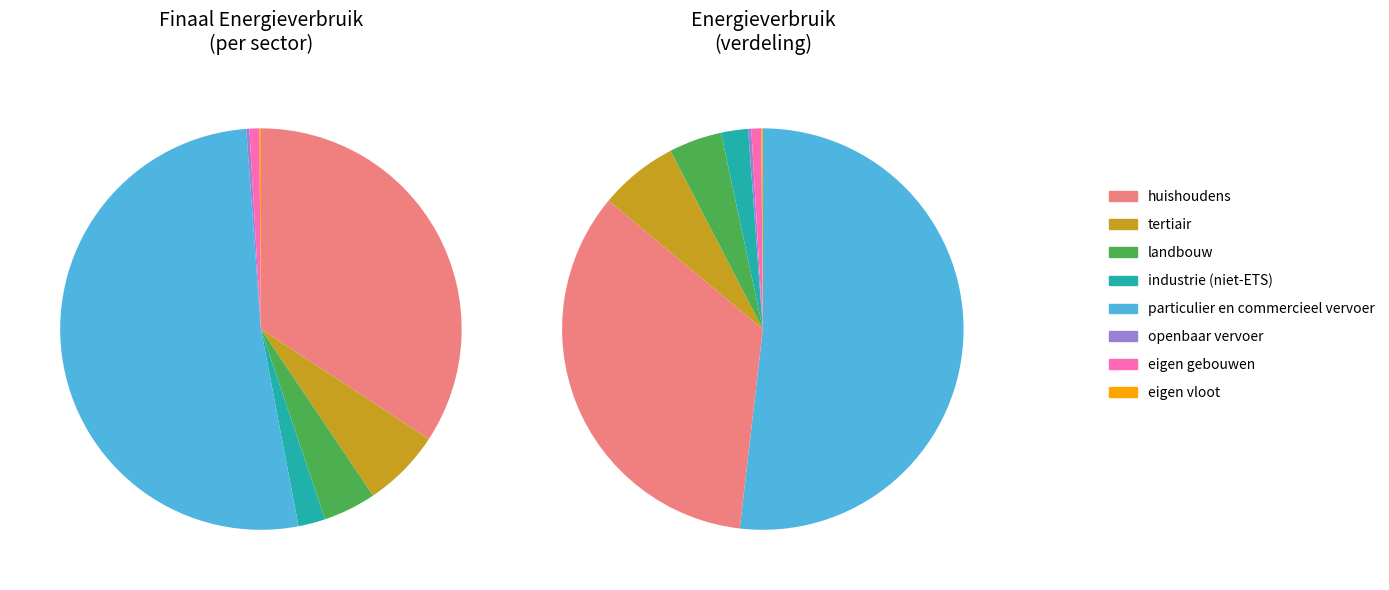

To the nearest percent, what portion does landbouw represent?

4%